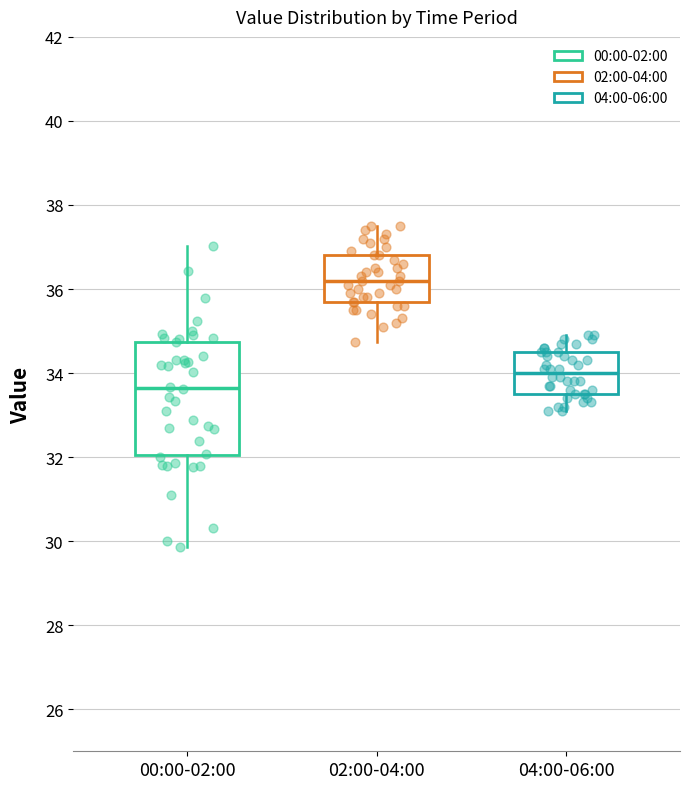

Reading left to right, read every box against the y-axis: the position of its median line, the range the box covers, and the ends of its whiskers. The values are not printed on the chart, so give them approximately, as read against the axis.

00:00-02:00: median 33.6, box 32.0 to 34.8, whiskers 29.8 to 37.0
02:00-04:00: median 36.2, box 35.8 to 36.8, whiskers 34.8 to 37.6
04:00-06:00: median 34.0, box 33.6 to 34.6, whiskers 33.2 to 35.0